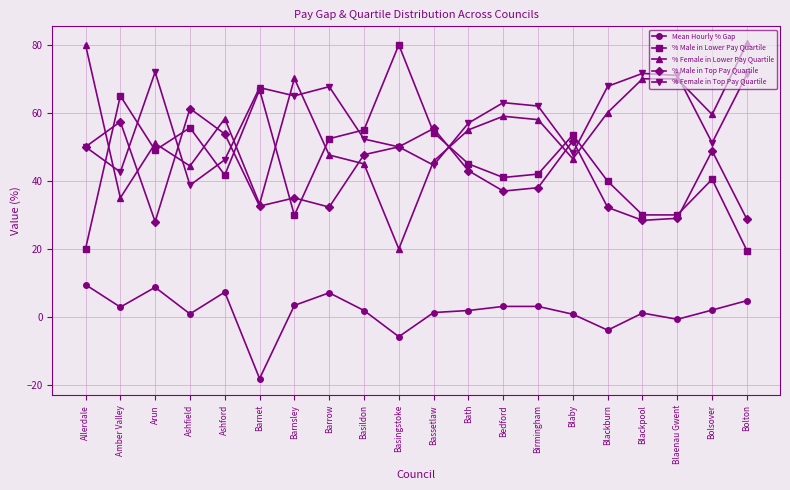

True or false: % Male in Lower Pay Quartile has more than 1 points higher than both neighbors.

True